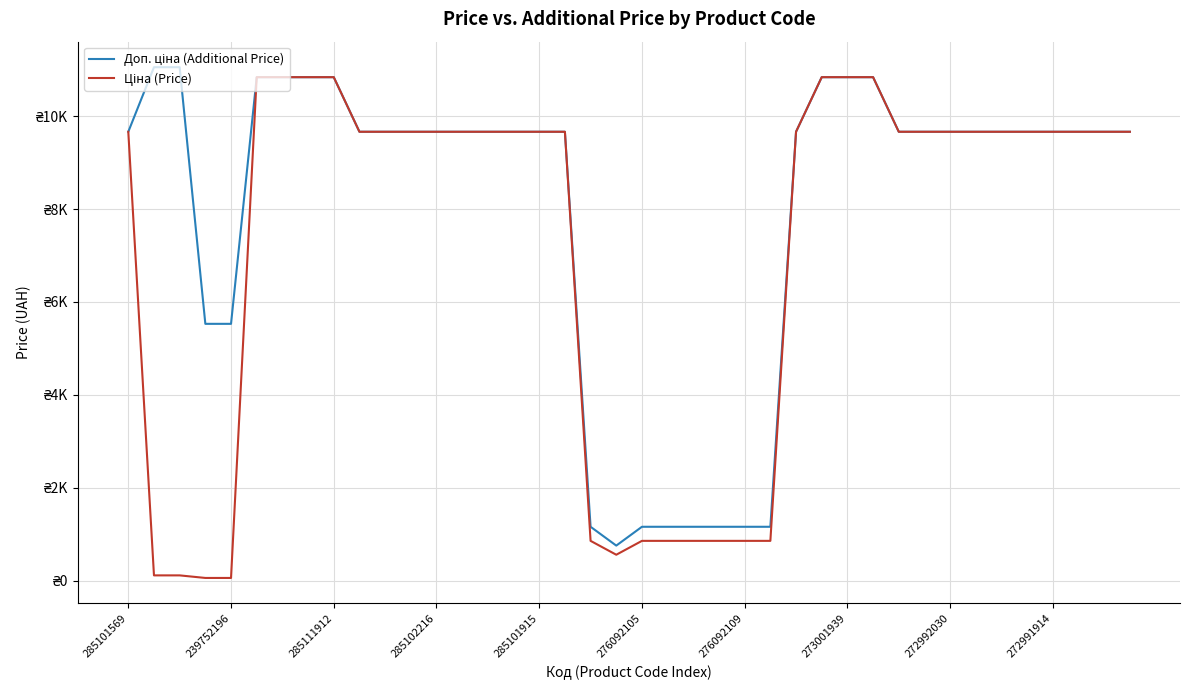

Reading left to right, what are all the values shown in this chart?

Доп. ціна (Additional Price): 9664.7	11055.0	11055.0	5528.0	5528.0	10840.1	10840.1	10840.1	10840.1	9664.7	9664.7	9664.7	9664.7	9664.7	9664.7	9664.7	9664.7	9664.7	1157.3	752.0	1157.3	1157.3	1157.3	1157.3	1157.3	1157.3	9664.7	10840.1	10840.1	10840.1	9664.7	9664.7	9664.7	9664.7	9664.7	9664.7	9664.7	9664.7	9664.7	9664.7
Ціна (Price): 9664.7	110.5	110.5	55.3	55.3	10840.1	10840.1	10840.1	10840.1	9664.7	9664.7	9664.7	9664.7	9664.7	9664.7	9664.7	9664.7	9664.7	854.0	555.1	854.0	854.0	854.0	854.0	854.0	854.0	9664.7	10840.1	10840.1	10840.1	9664.7	9664.7	9664.7	9664.7	9664.7	9664.7	9664.7	9664.7	9664.7	9664.7